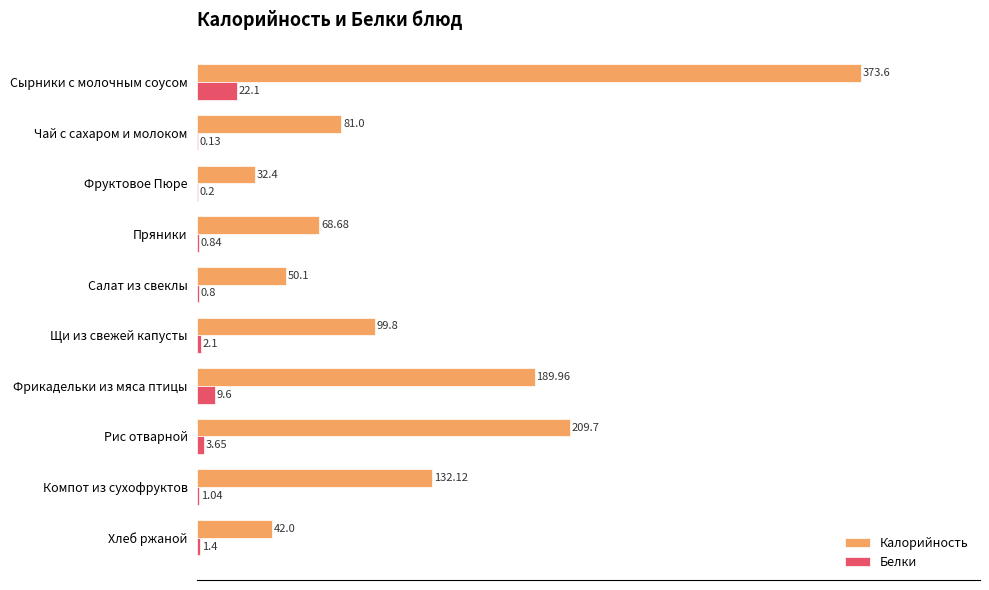

Where is Белки nearest to the value 11?

Фрикадельки из мяса птицы